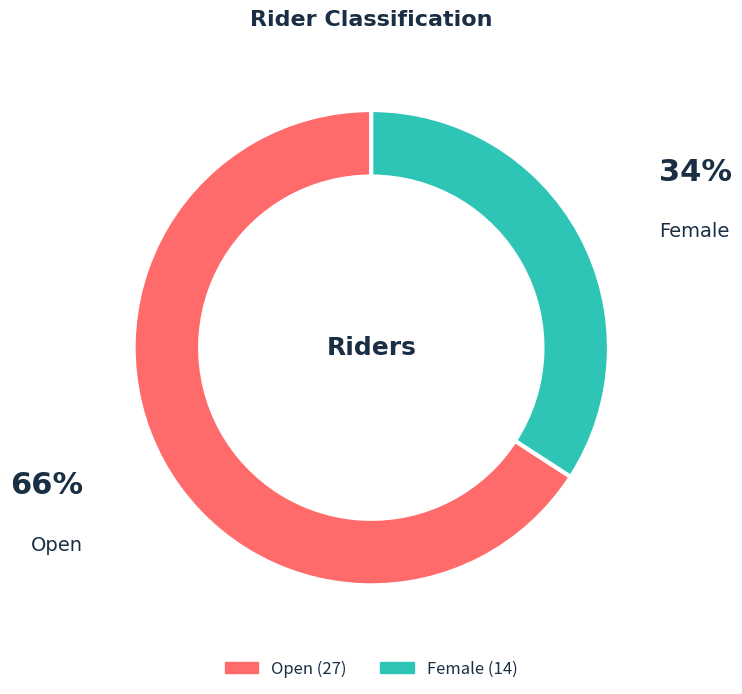

To the nearest percent, what percentage of the pie is Female?

34%